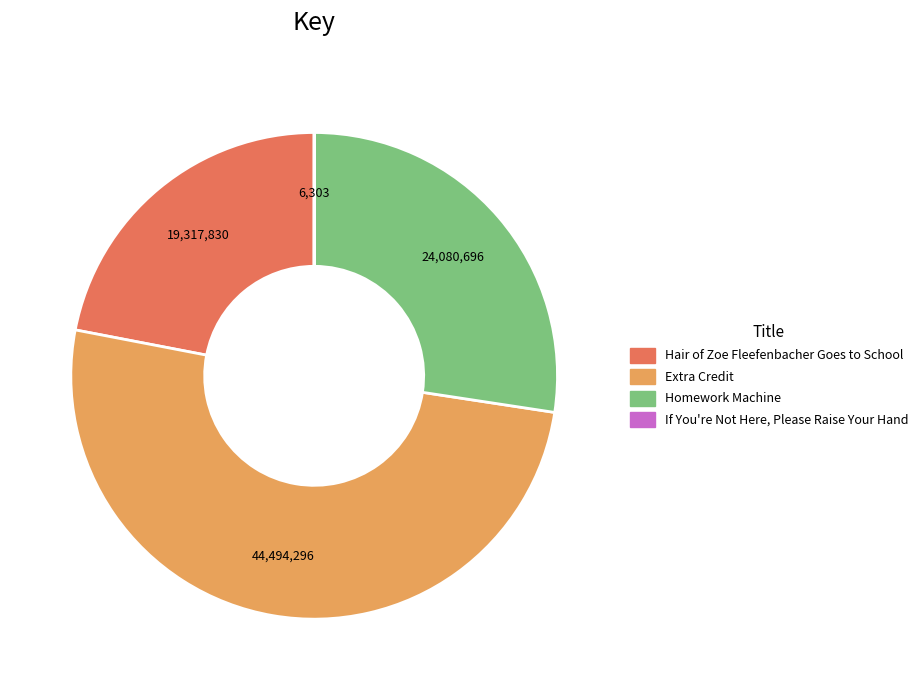

The Homework Machine slice represents 27% of the pie. True or false?

True